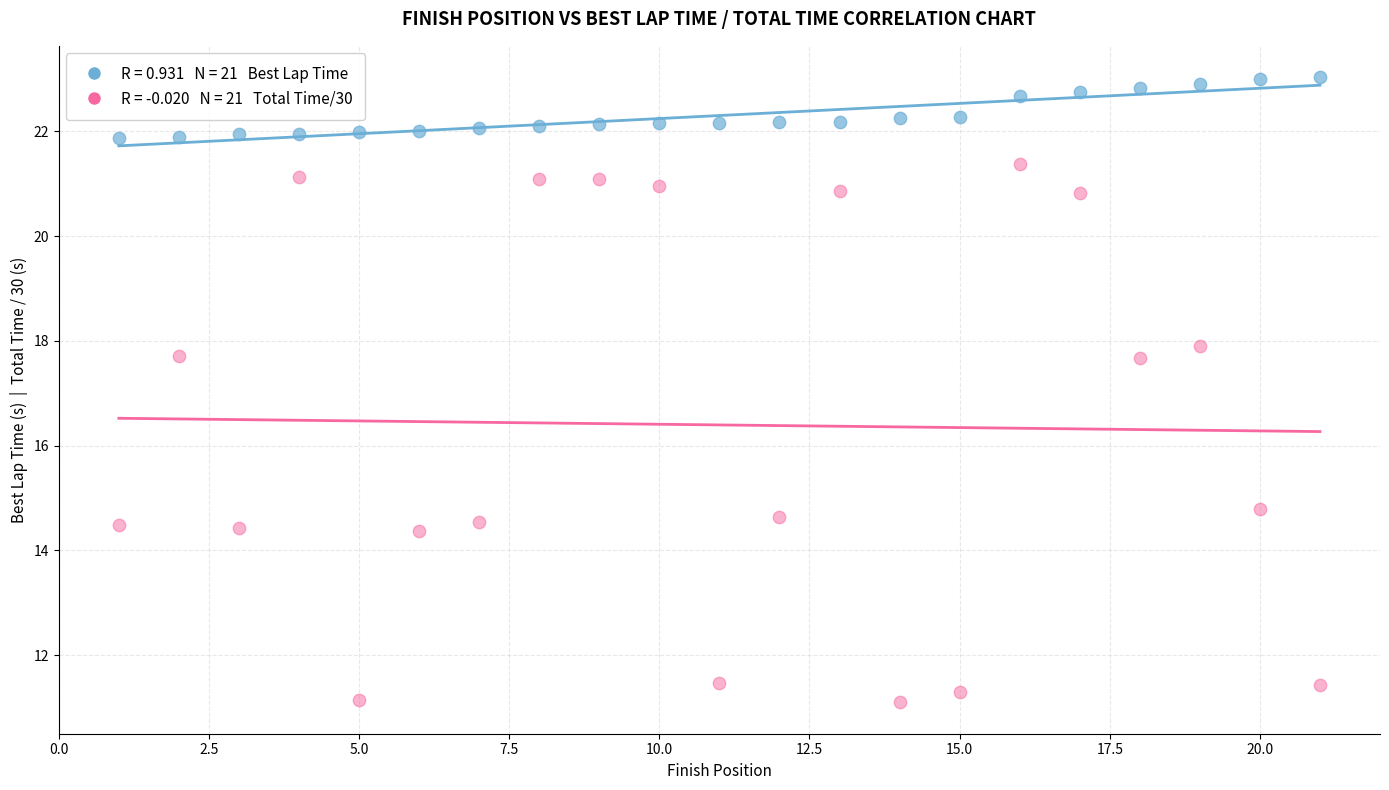

Across all data points, what is the range of Y values (max minus min)?

11.9